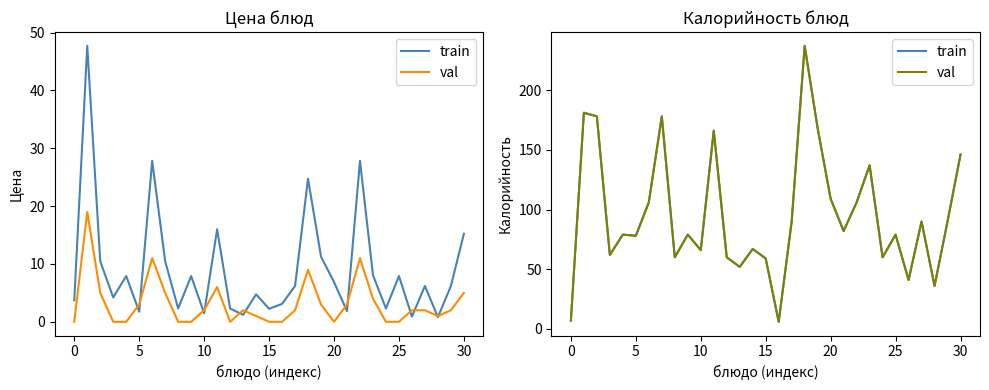

Which series has the largest total across all categories?

train